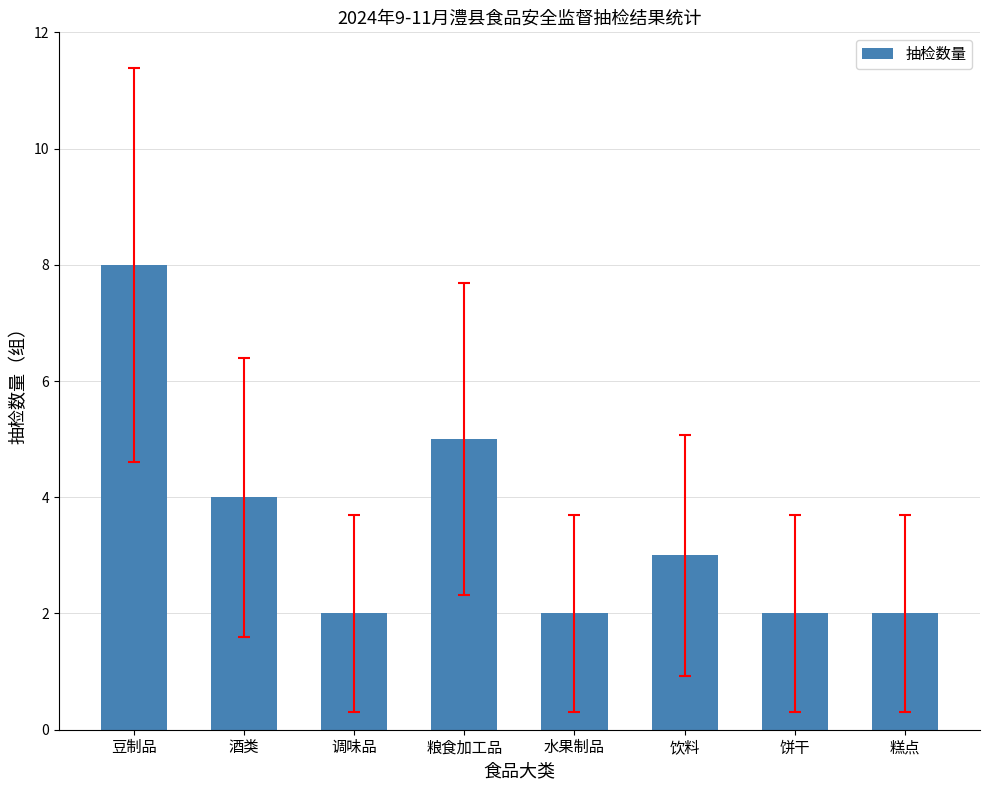

Reading right to left, what are all the values shown in this chart?

糕点=2	饼干=2	饮料=3	水果制品=2	粮食加工品=5	调味品=2	酒类=4	豆制品=8